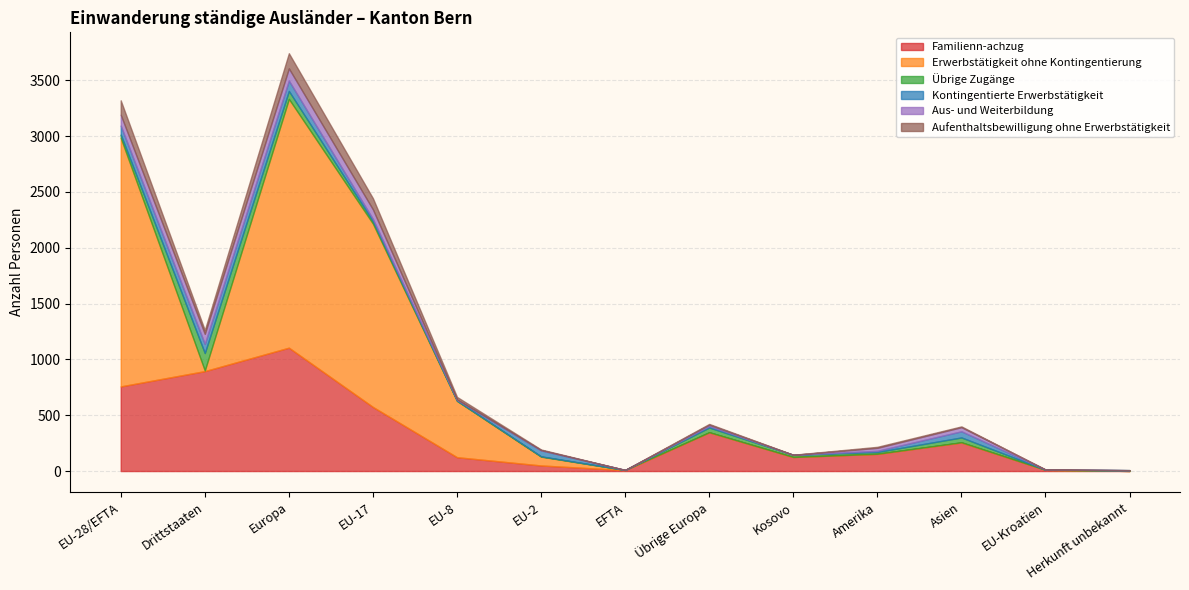

How many data points in Erwerbstätigkeit ohne Kontingentierung are above 2?

6